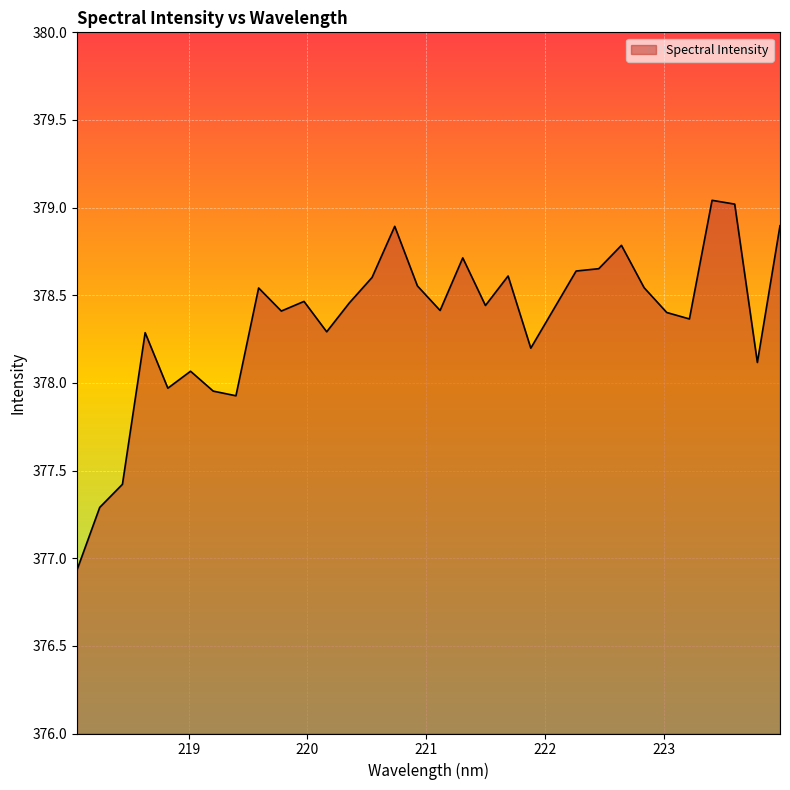

What is the smallest value displayed?

376.9